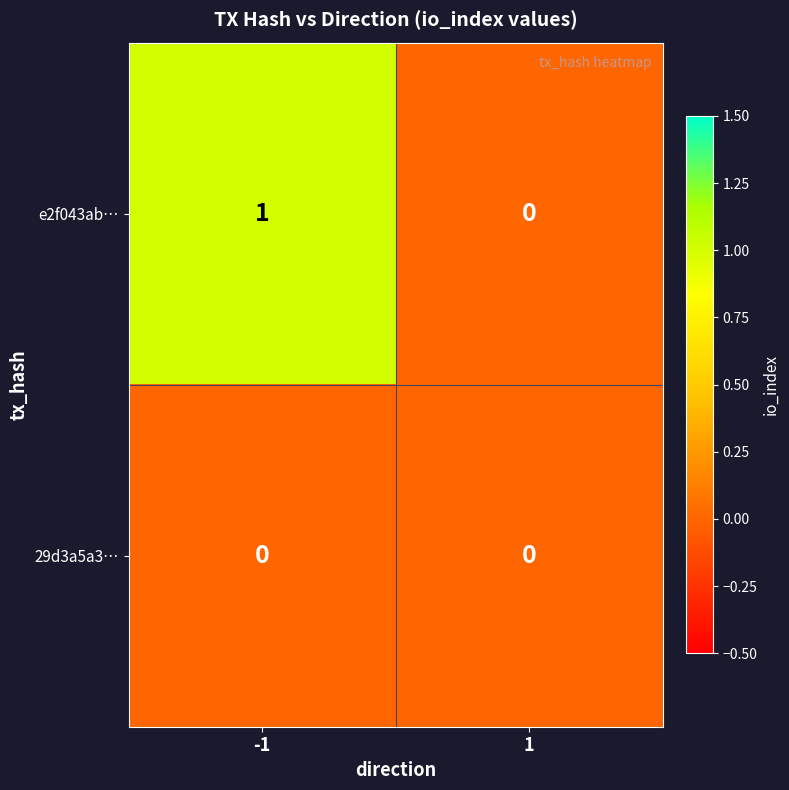

Which series has the widest spread of values?

e2f043ab…